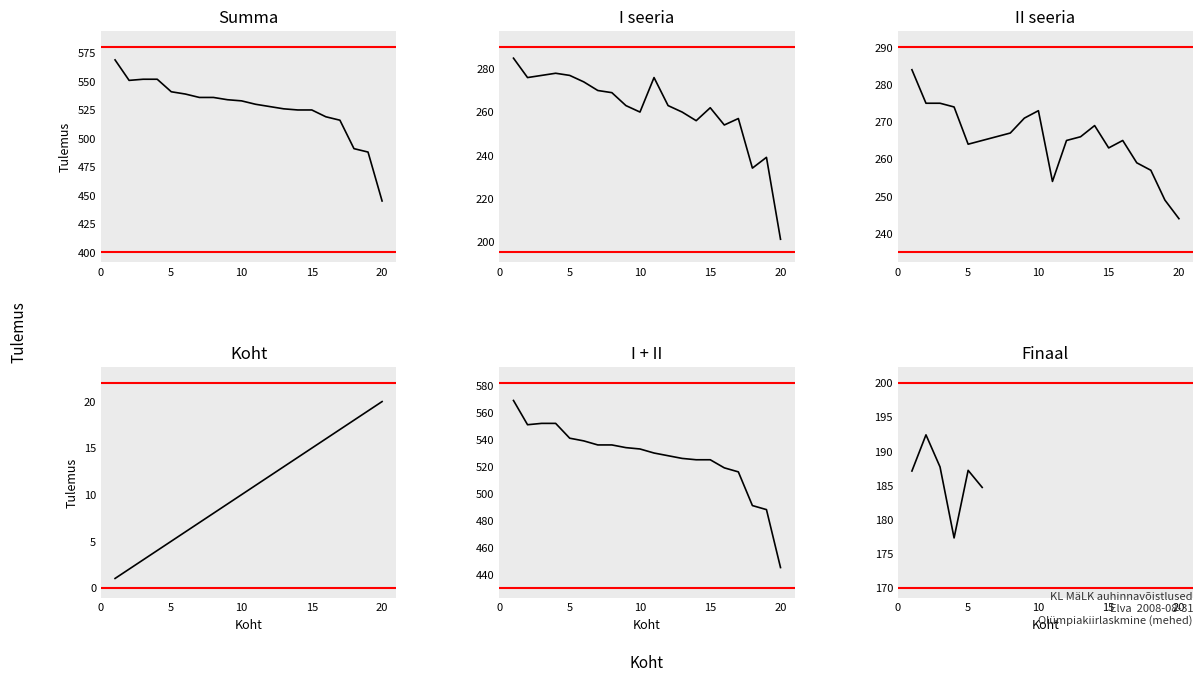

What are all the series names shown in the legend?

Summa, I seeria, II seeria, Koht, I + II, Finaal